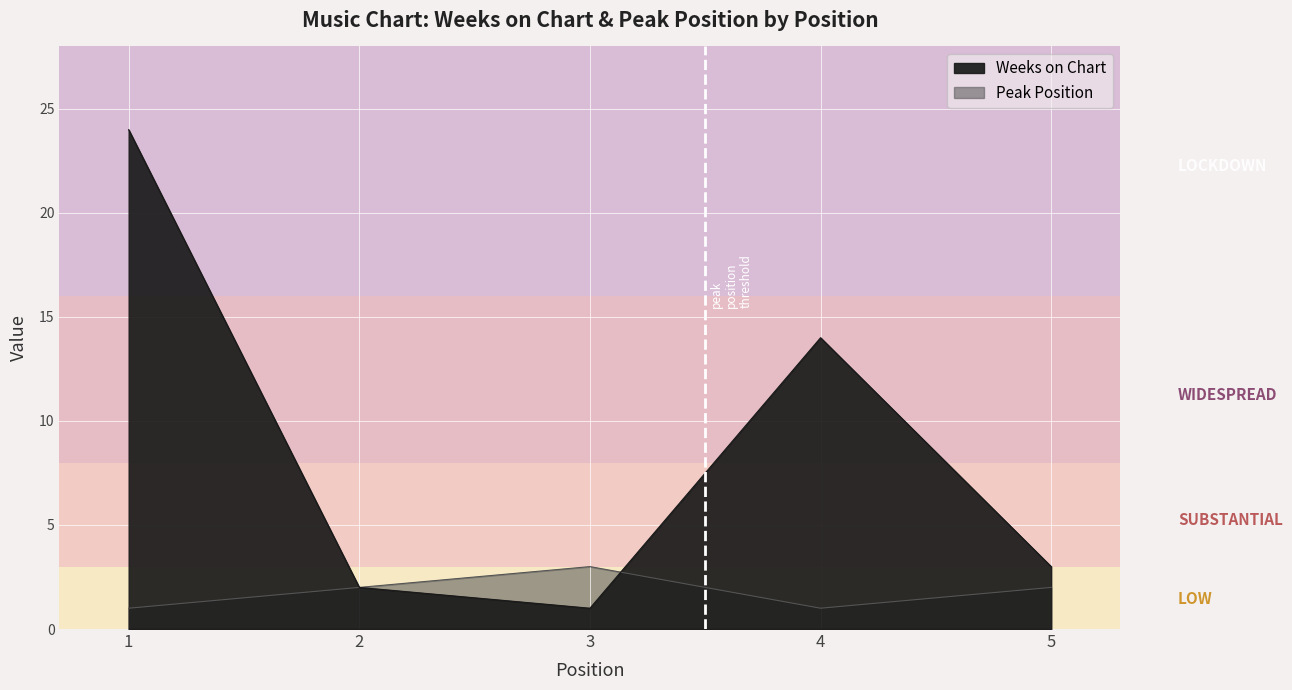

Count the number of categories in the chart.

5